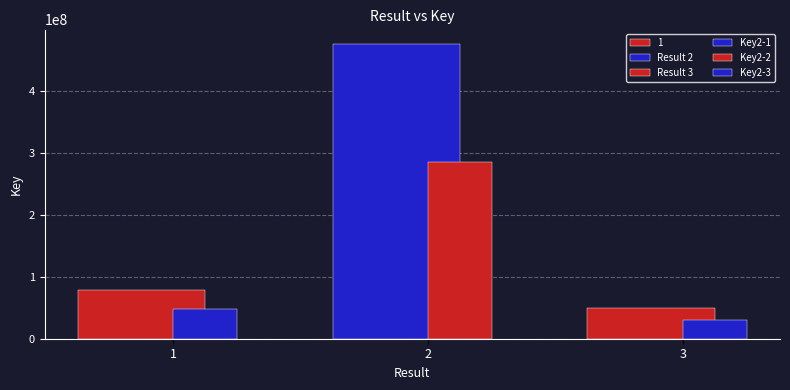

How many categories are shown in the chart?

1